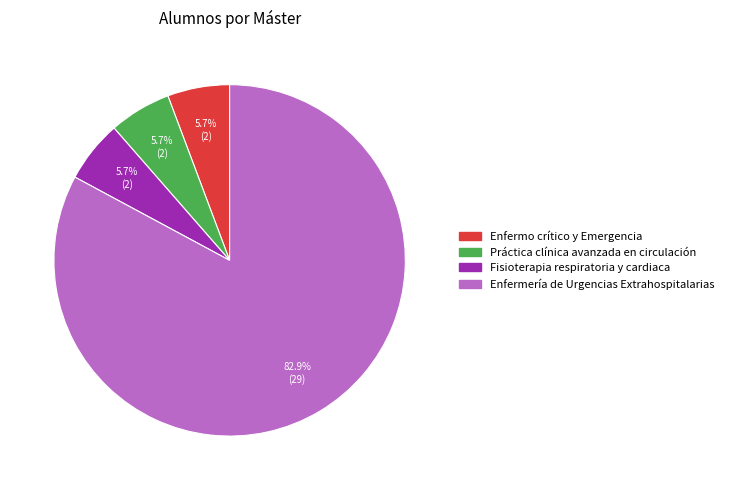

To the nearest percent, what percentage of the pie is Enfermo crítico y Emergencia?

6%